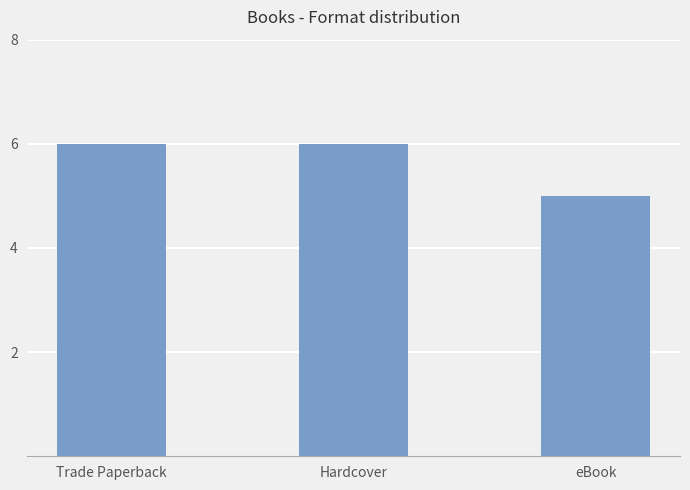

What is the maximum value shown in the chart?

6